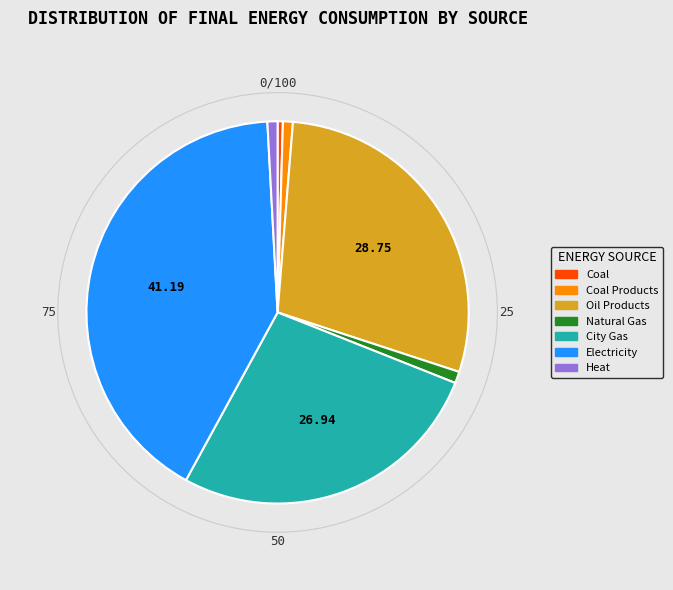

Is there any slice that represents more than half of the pie?

No